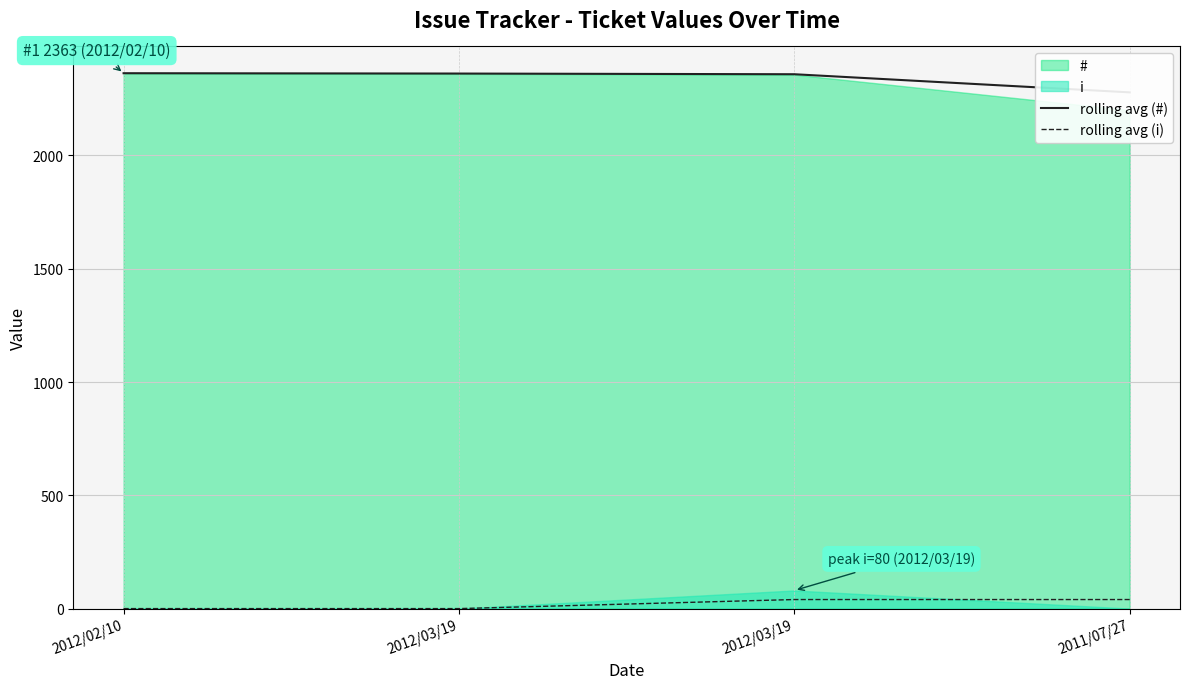

Reading left to right, list all the values displayed in this chart.

rolling avg (#): 2012/02/10=2363.0	2012/03/19=2361.5	2012/03/19=2358.5	2011/07/27=2278.5
rolling avg (i): 2012/02/10=0.0	2012/03/19=0.0	2012/03/19=40.0	2011/07/27=40.0